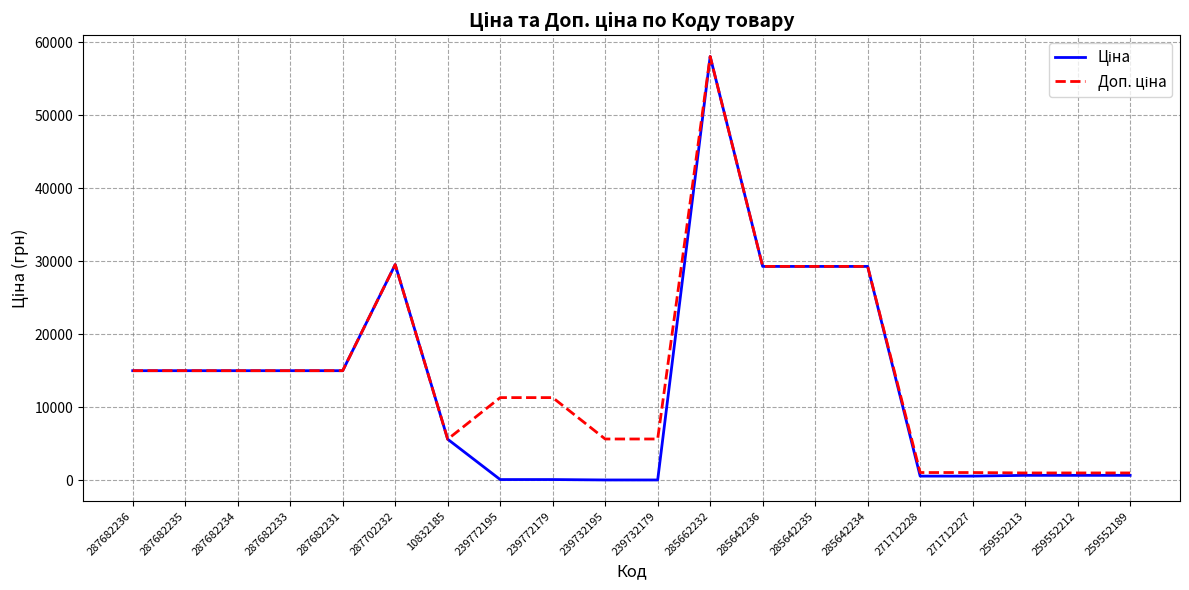

What is the total value across all series at 287682236?

30038.4